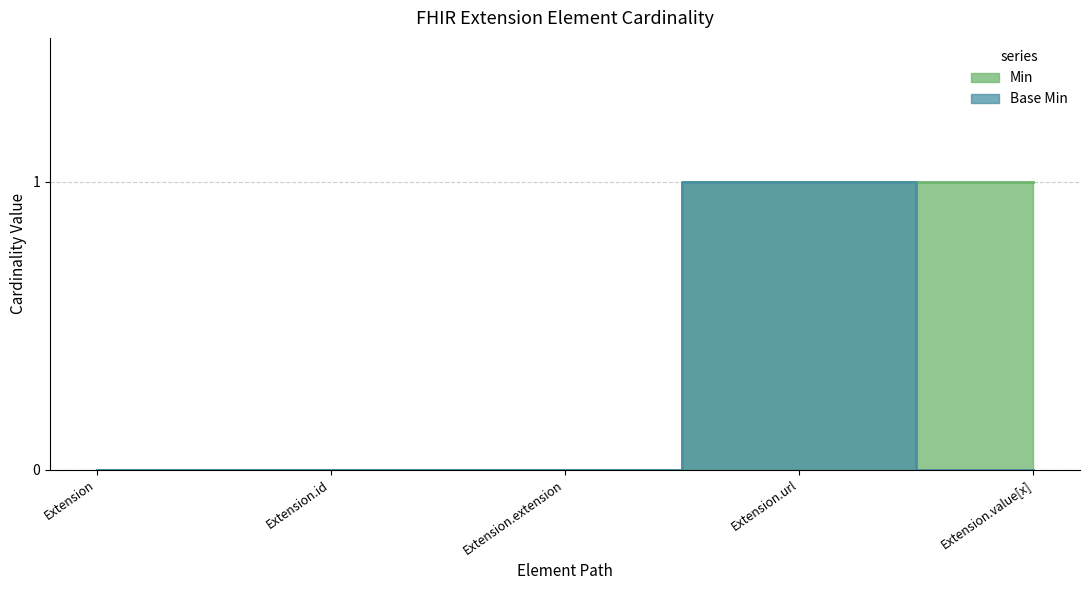

Which category has the lowest value in the Base Min series?

Extension